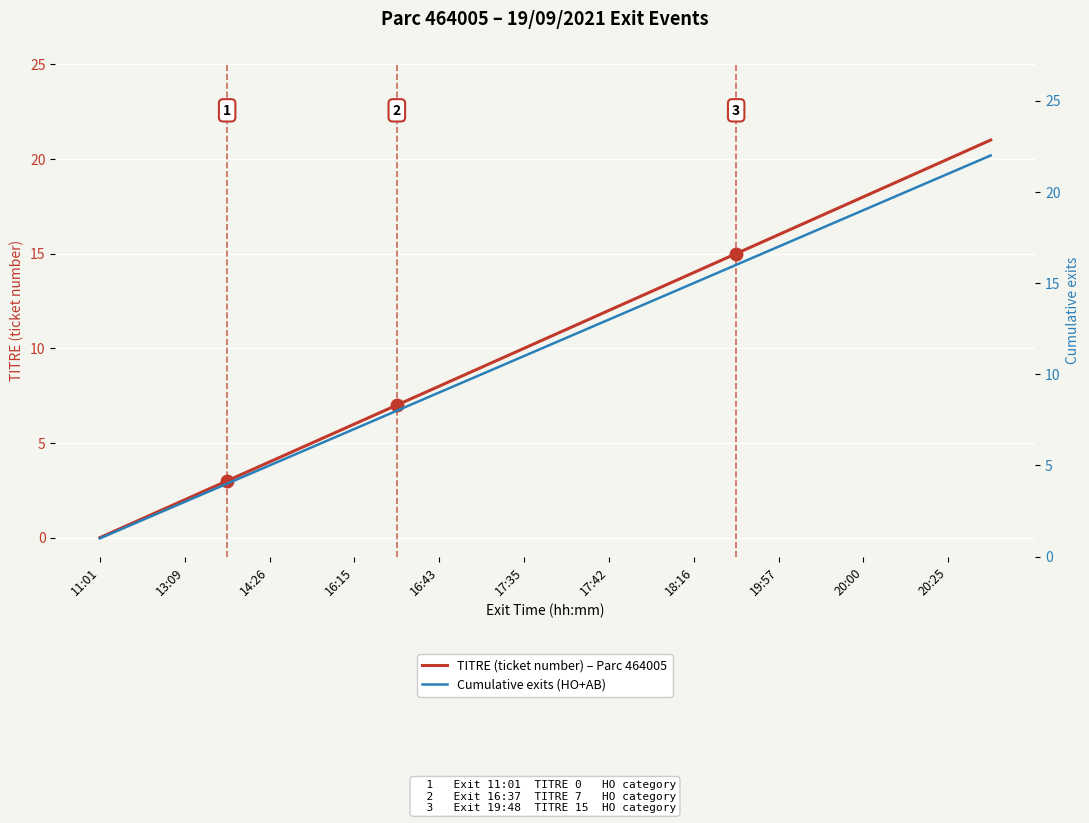

True or false: TITRE (ticket number) – Parc 464005 has a value of 25 at 18:16.

False